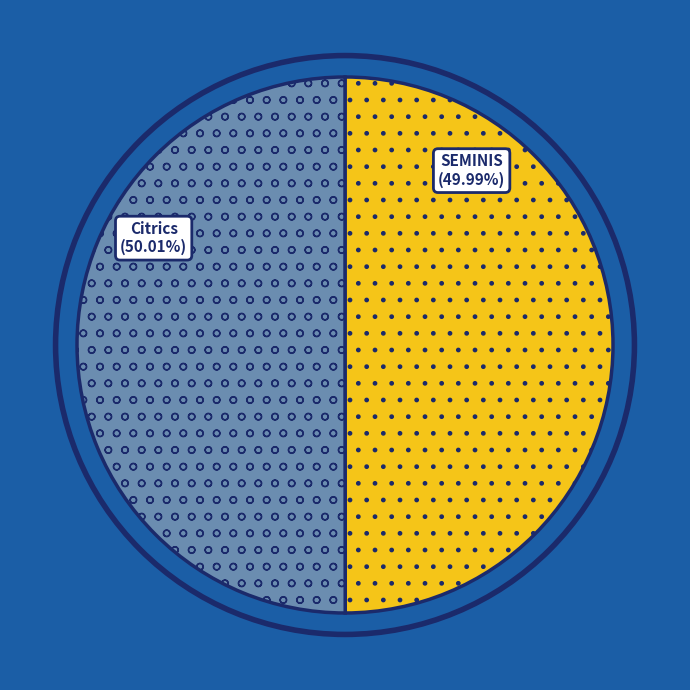

Does any single category account for the majority?

Yes